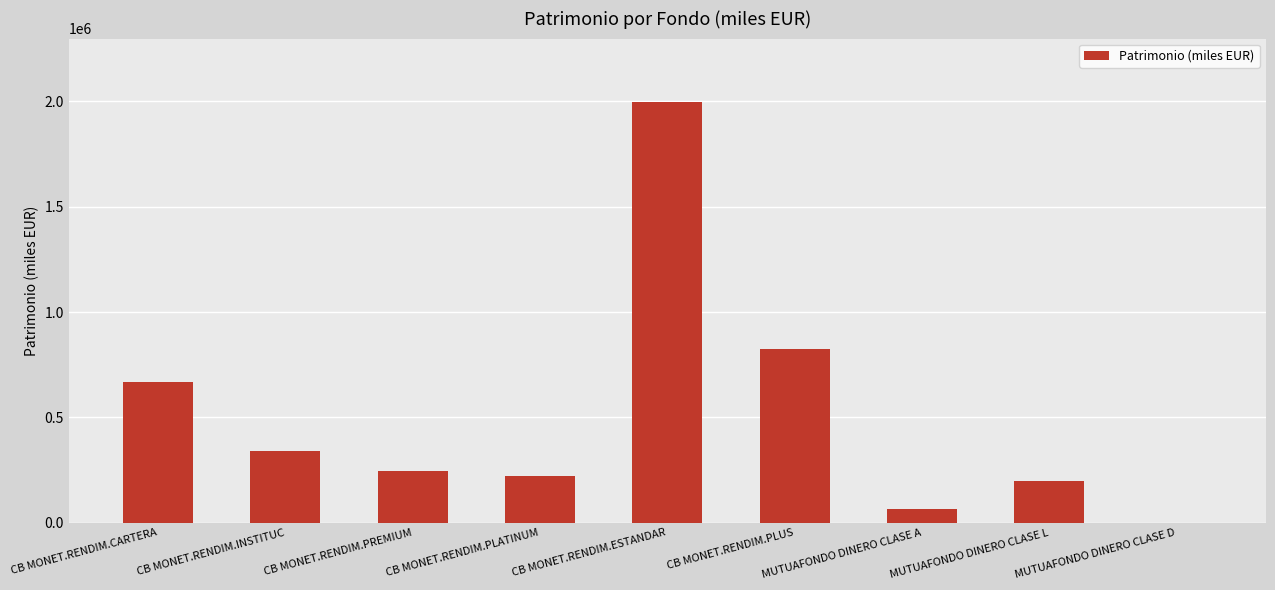

The chart shows a value of 341414 at CB MONET.RENDIM.INSTITUC. True or false?

True